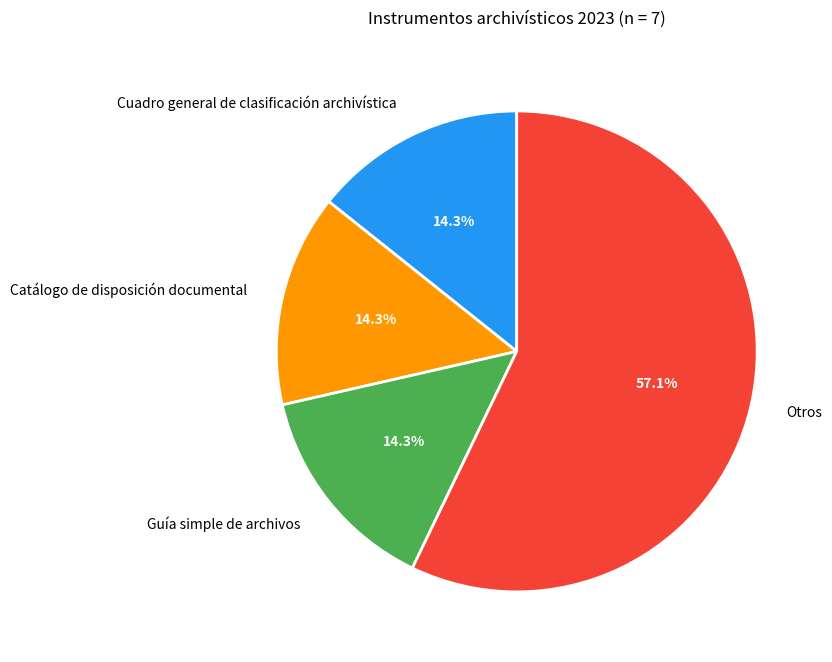

Between Otros and Cuadro general de clasificación archivística, which is larger?

Otros